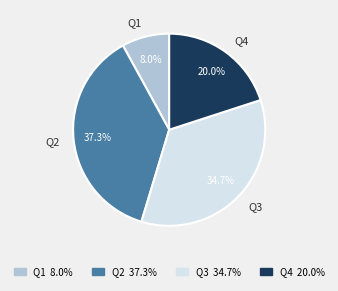

Count the number of slices in the pie.

4